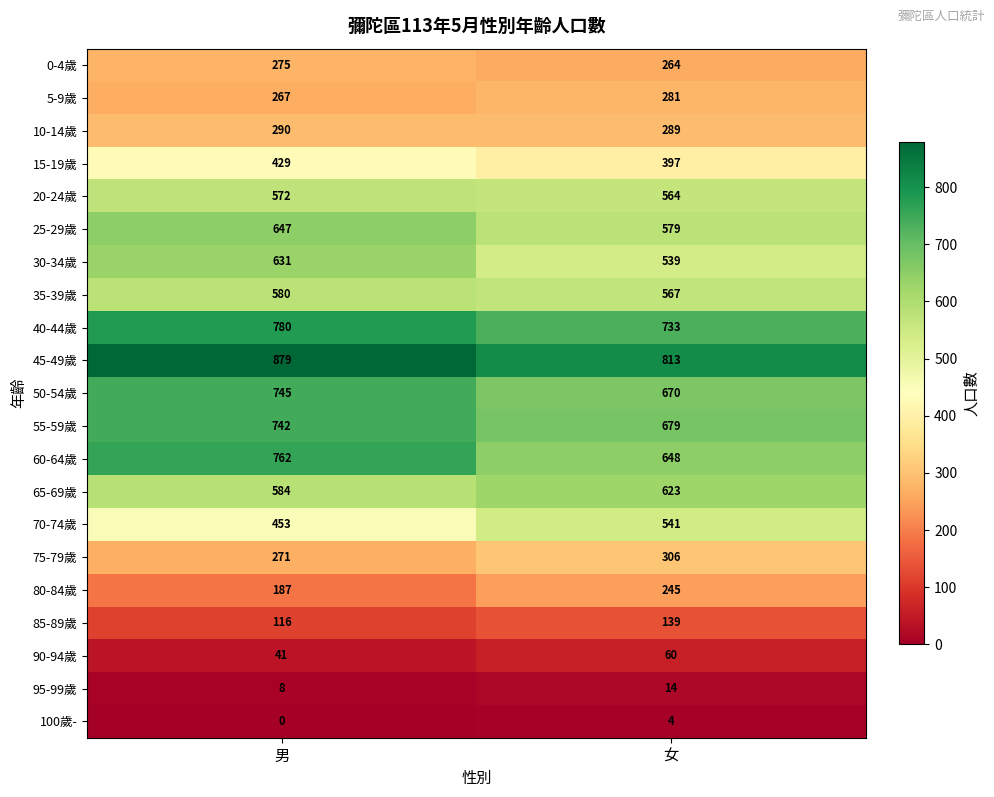

What is the total value across all series at 女?

8955